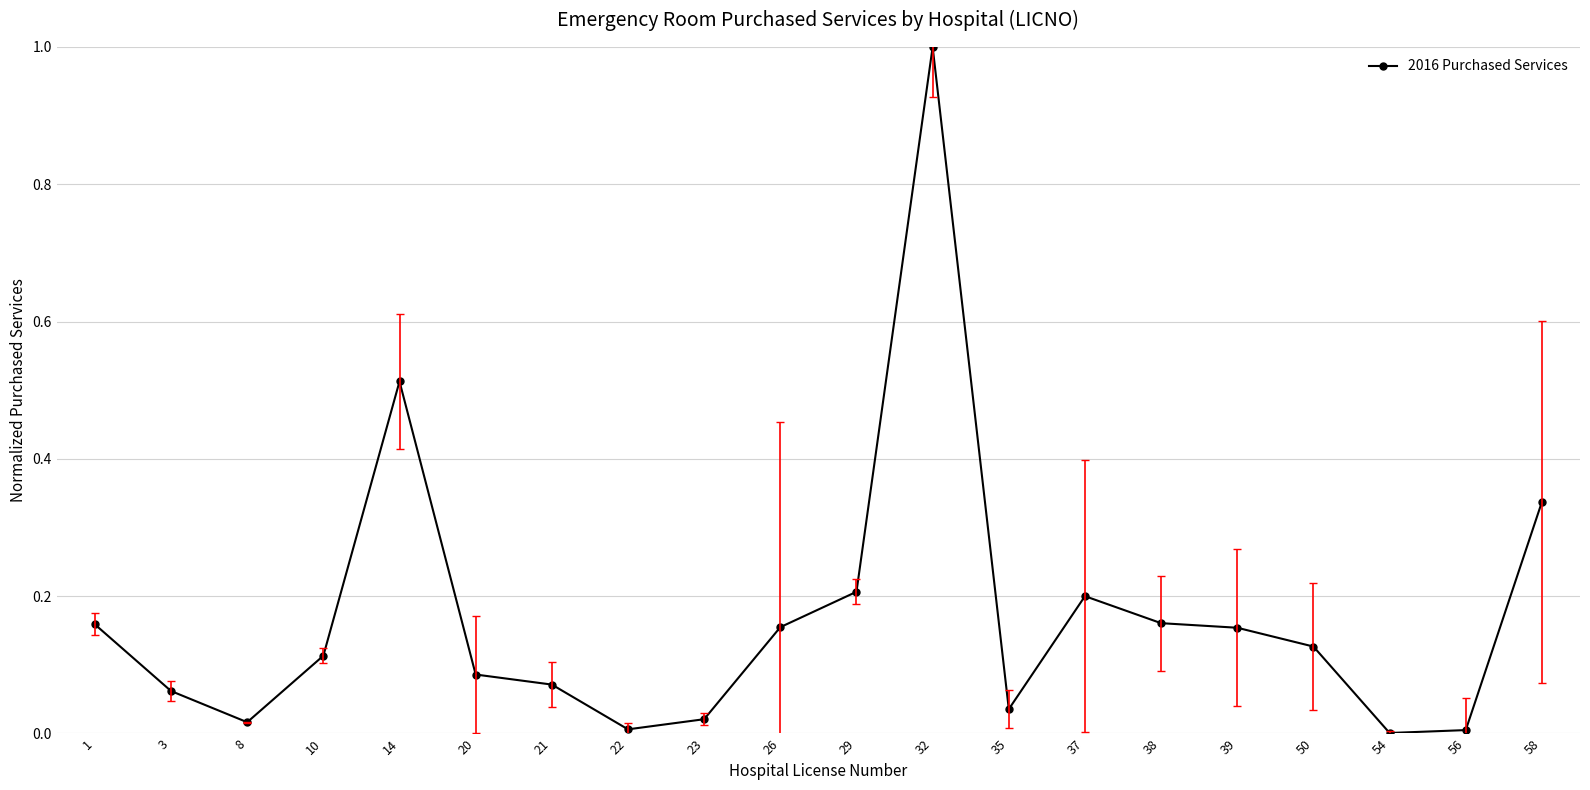

What is the difference between the maximum and minimum values?

1.0